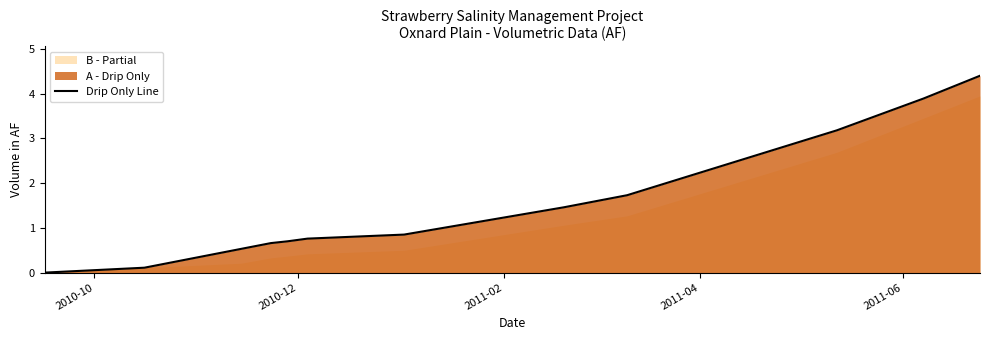

What is the maximum value for Drip Only Line?

4.4